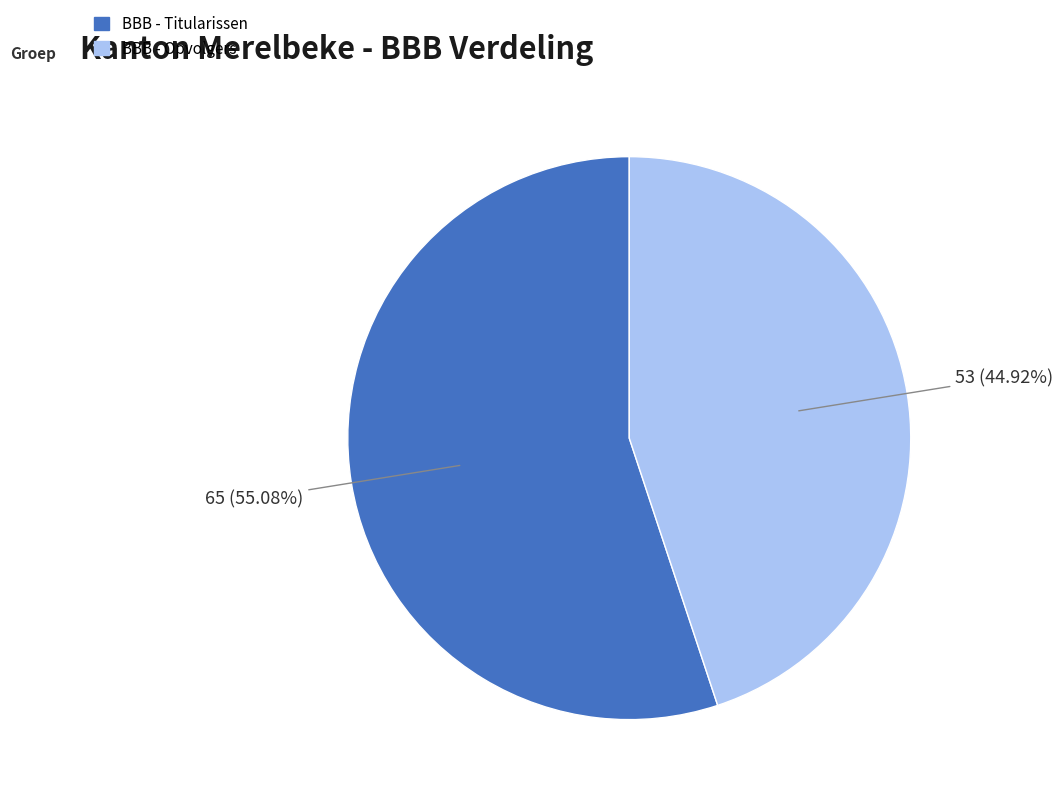

Does BBB - Titularissen represent more than half of the total?

Yes